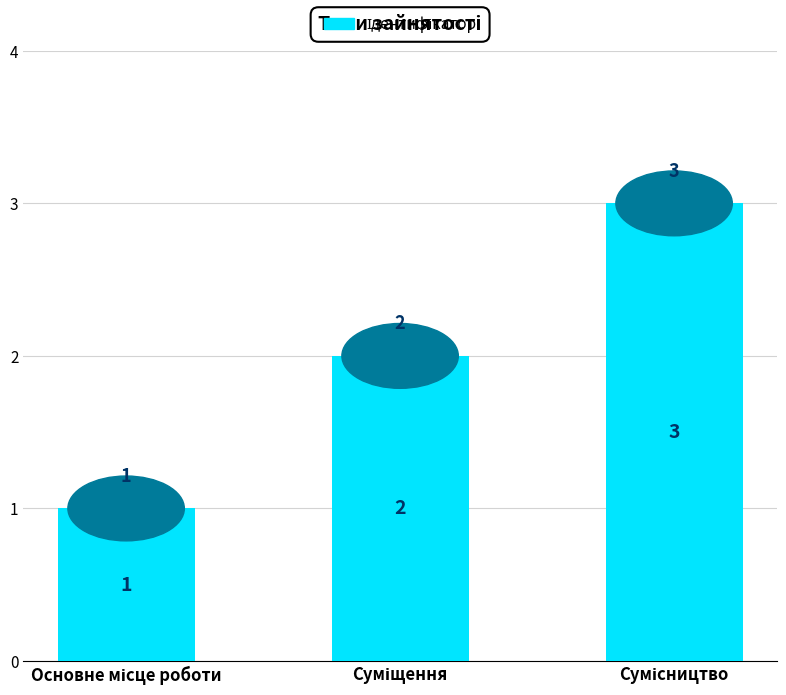

Reading left to right, transcribe all the data shown in this chart.

1	2	3